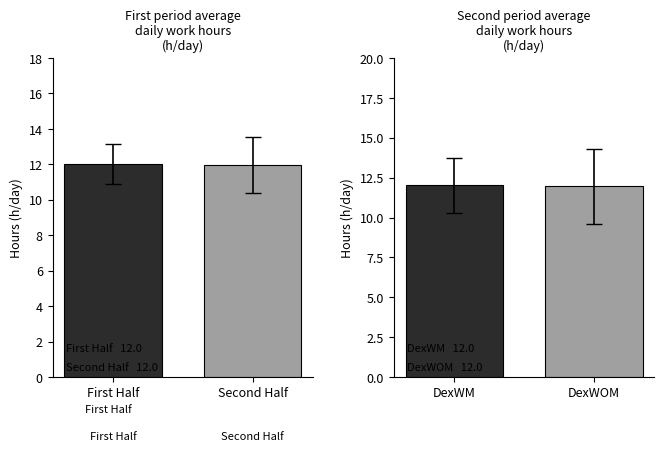

What position from the left is DexWM?

1